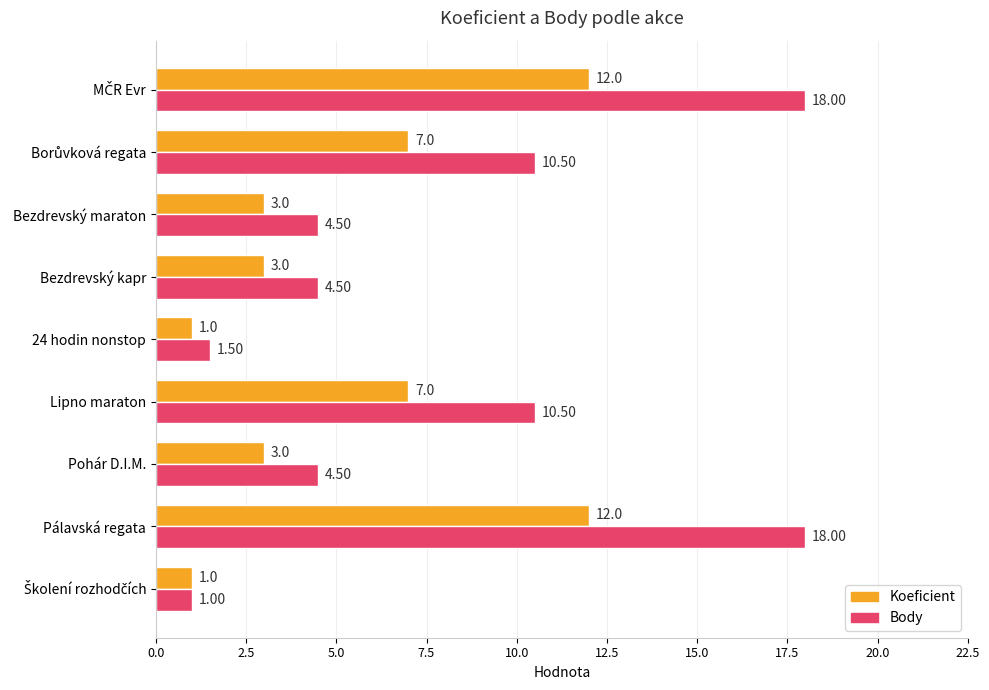

What are all the series names shown in the legend?

Koeficient, Body